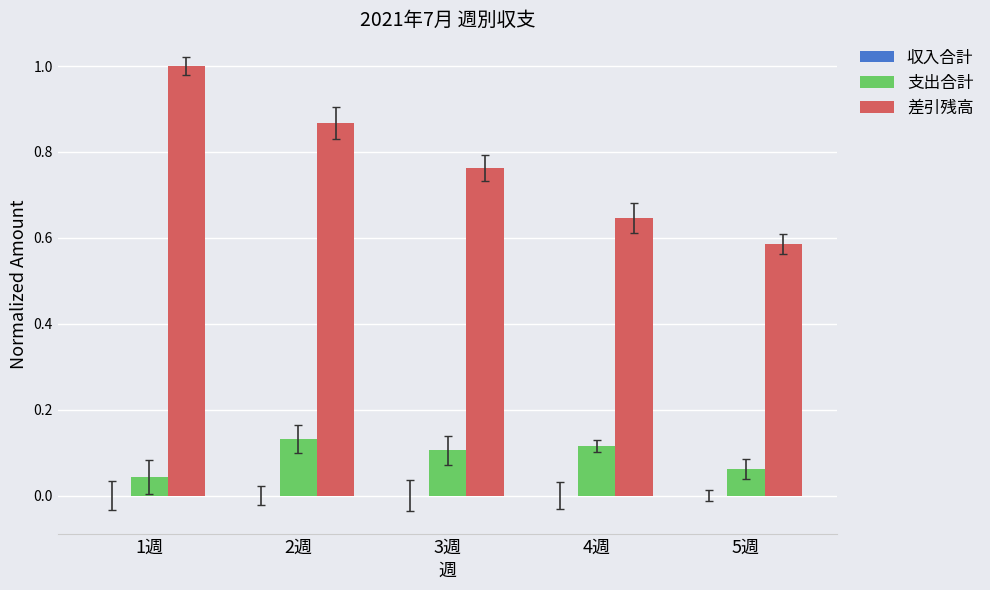

Which series has the largest range (max minus min)?

差引残高